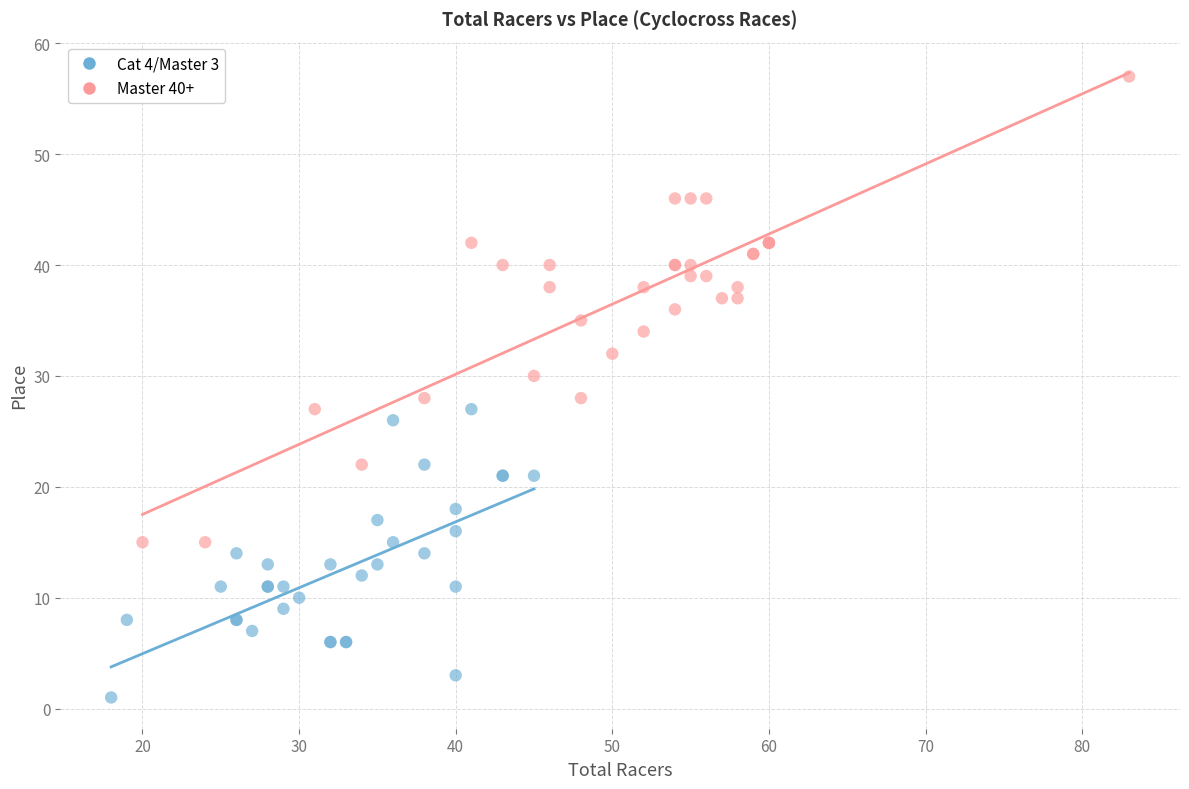

Which series reaches the maximum Y coordinate?

Master 40+